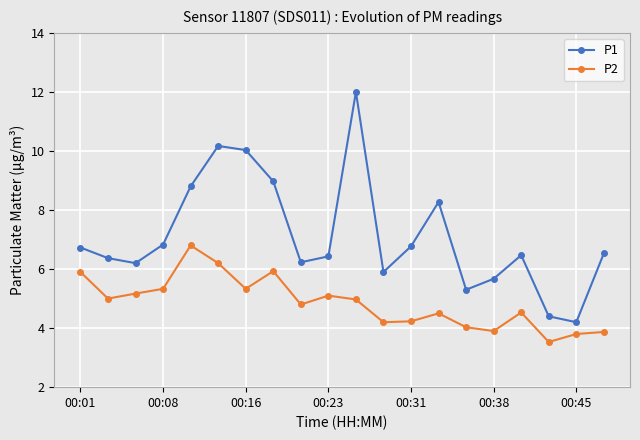

How many values in the P1 series exceed 6?

15